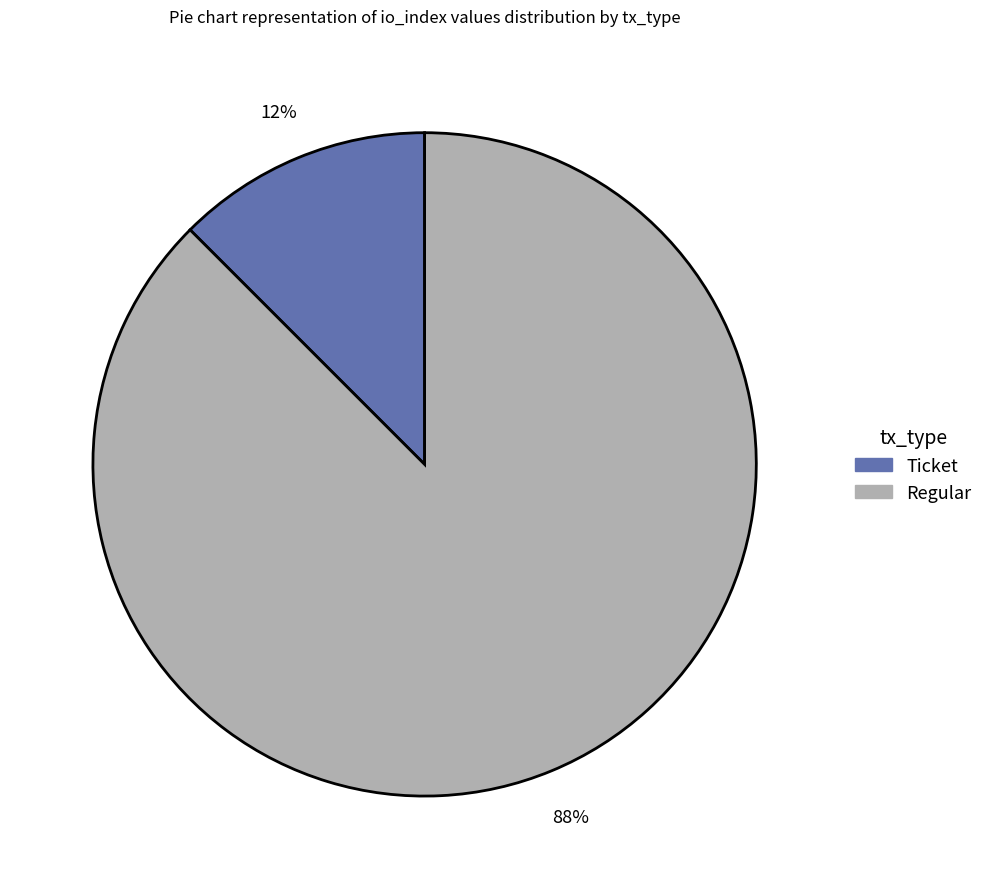

Count the number of slices in the pie.

2